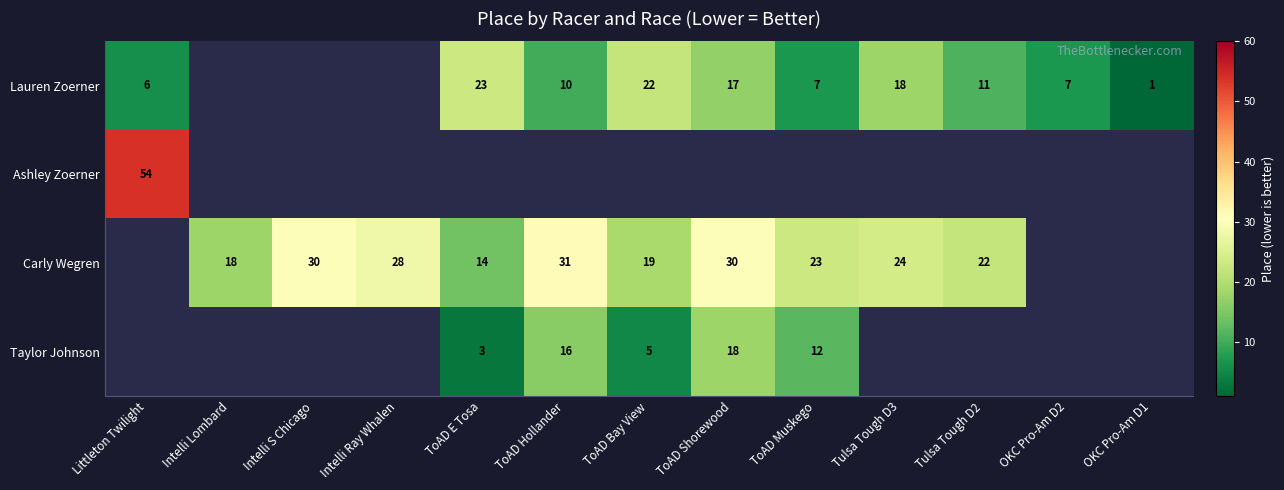

What is the sum of the Taylor Johnson values at ToAD E Tosa and ToAD Hollander?

19